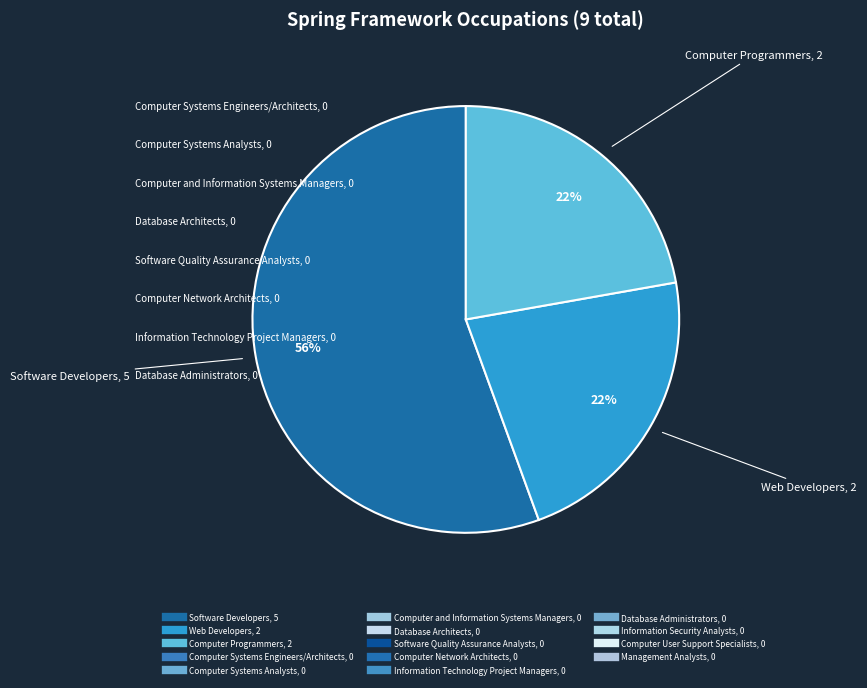

To the nearest percent, what is the average slice percentage?

33%